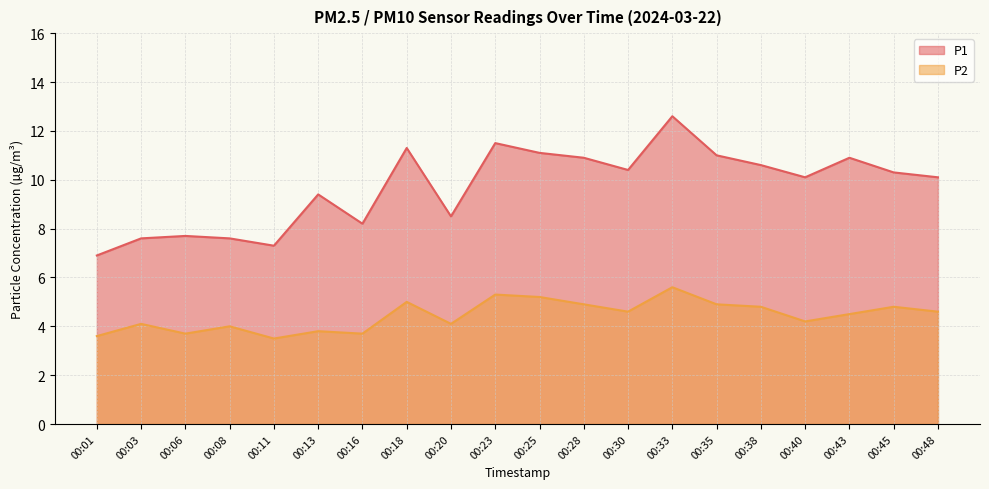

Does the chart display data point markers on the line(s)?

No